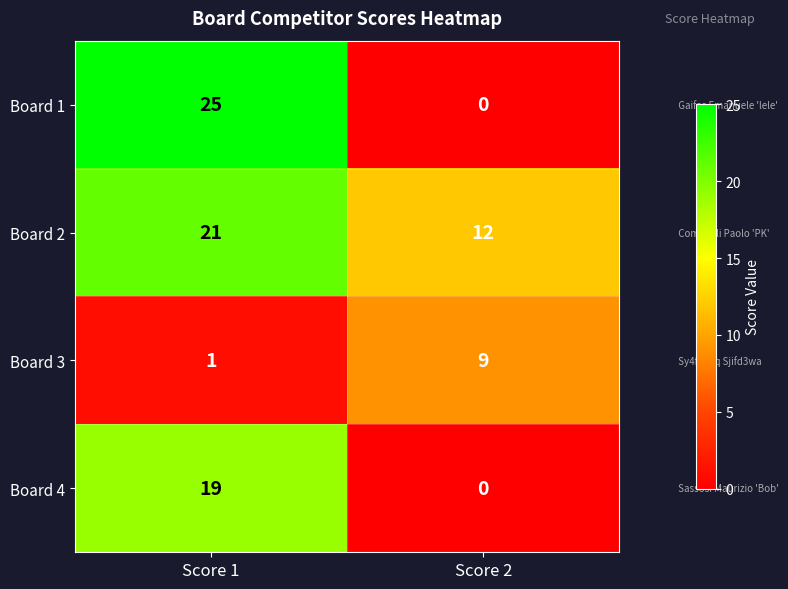

At how many categories does at least one series exceed 8?

2